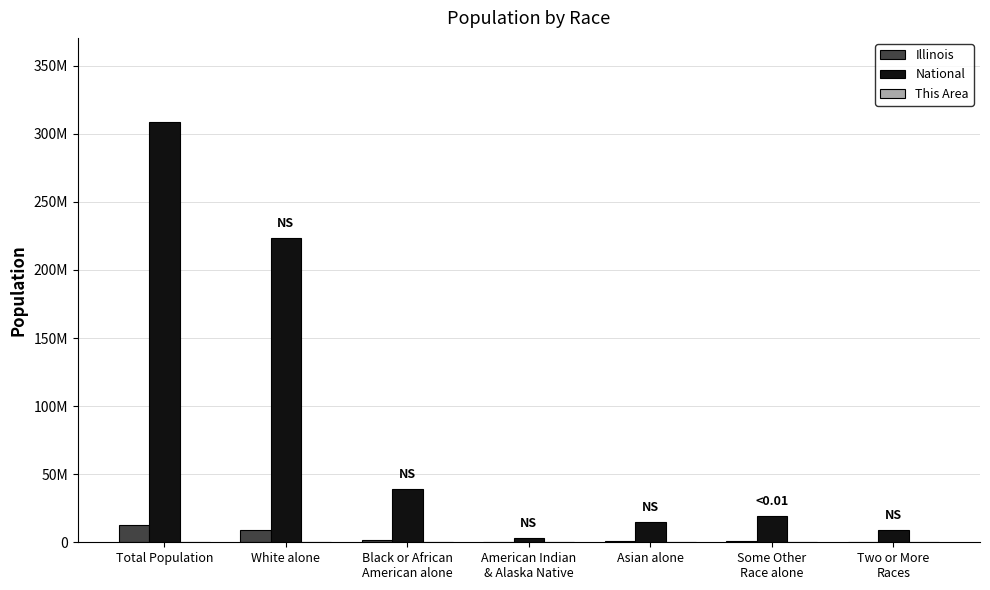

At which category does the chart reach its peak across all series?

Total Population